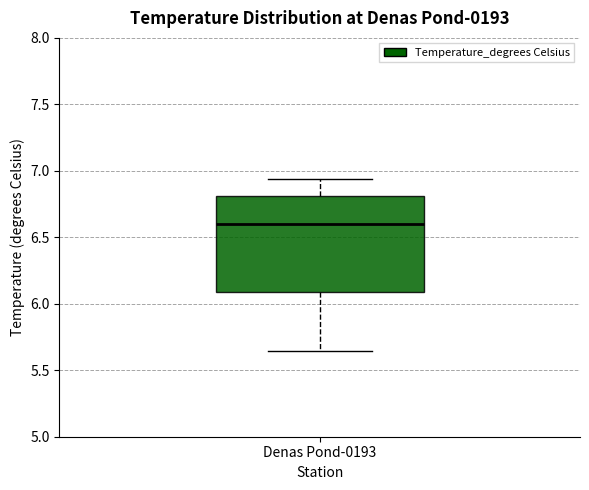

Transcribe this box plot: give where the median line is, the range the box spans, and where the two whiskers end, as read against the y-axis. The values are not printed on the chart, so give them approximately, as read against the axis.

median 6.60, box 6.10 to 6.80, whiskers 5.65 to 6.95